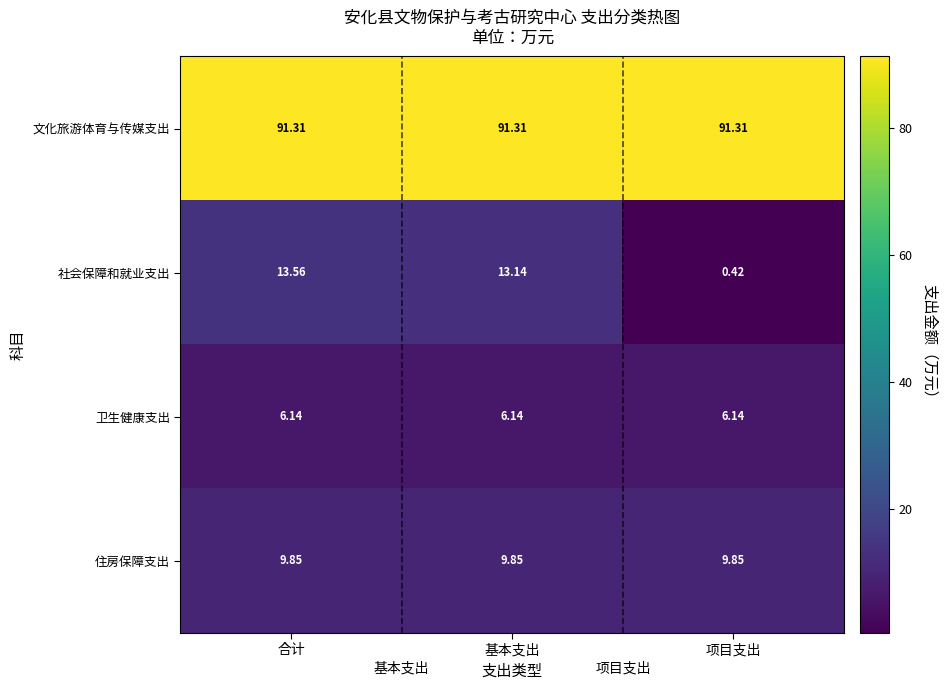

Which series has the widest spread of values?

社会保障和就业支出